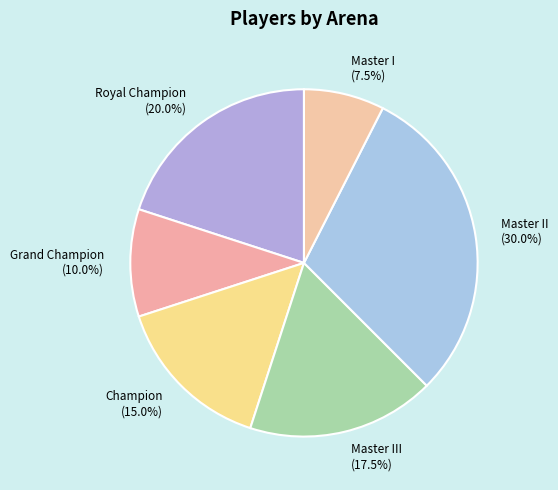

Rank the categories by value from highest to lowest.

Master II (30.0%), Royal Champion (20.0%), Master III (17.5%), Champion (15.0%), Grand Champion (10.0%), Master I (7.5%)